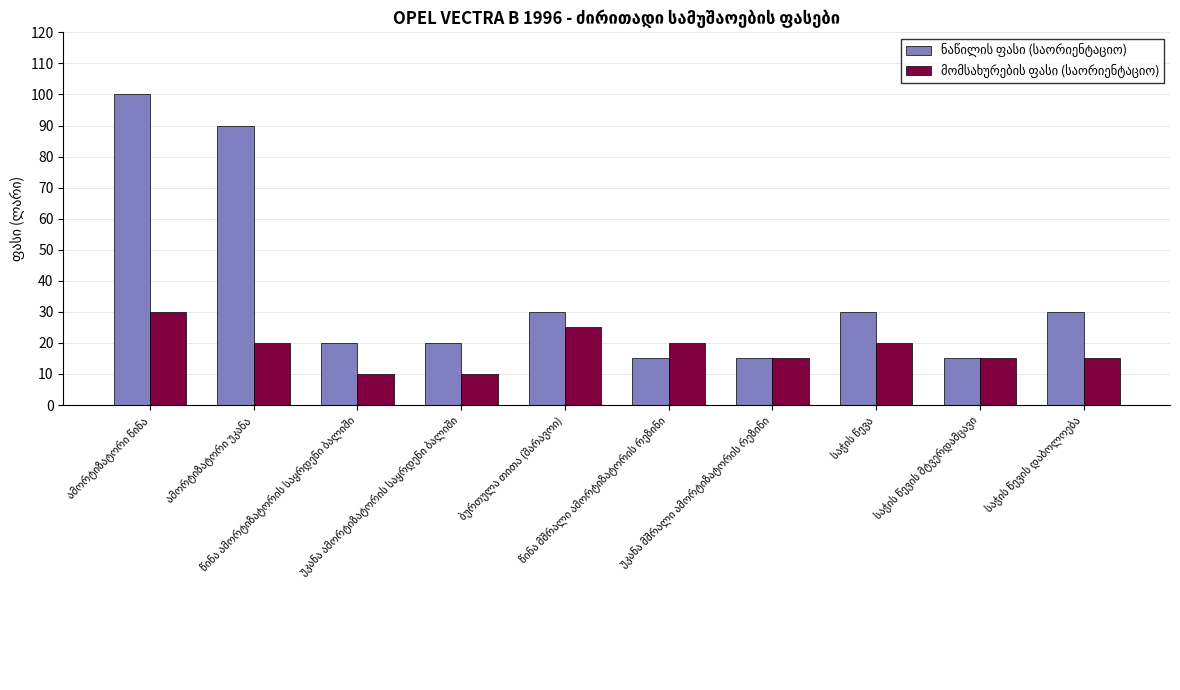

What is the smallest value displayed?

10